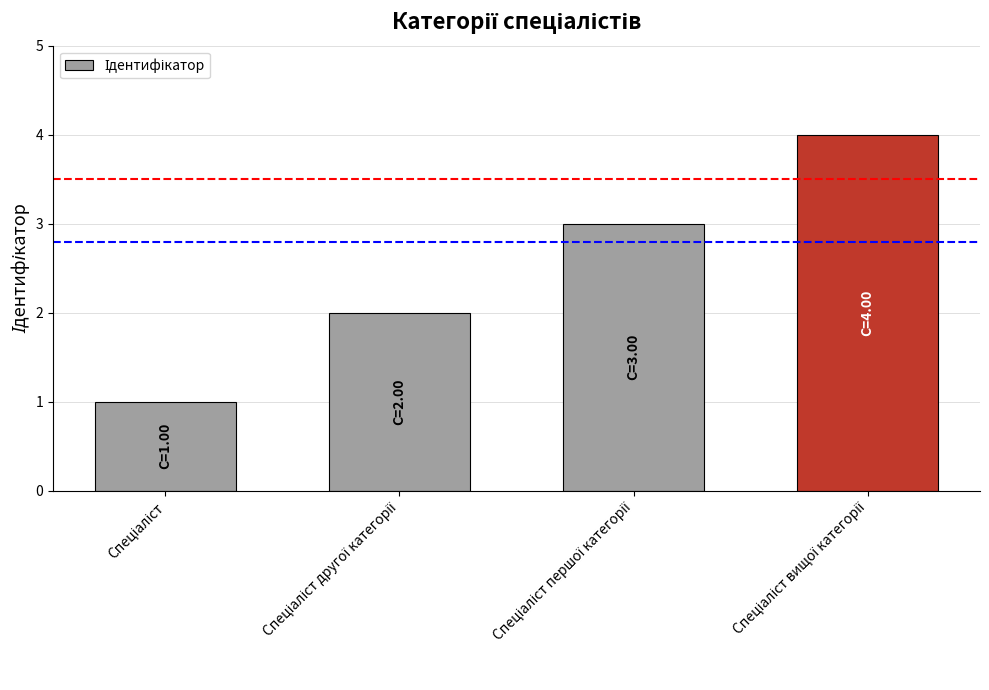

What is the difference between the maximum and minimum values?

3